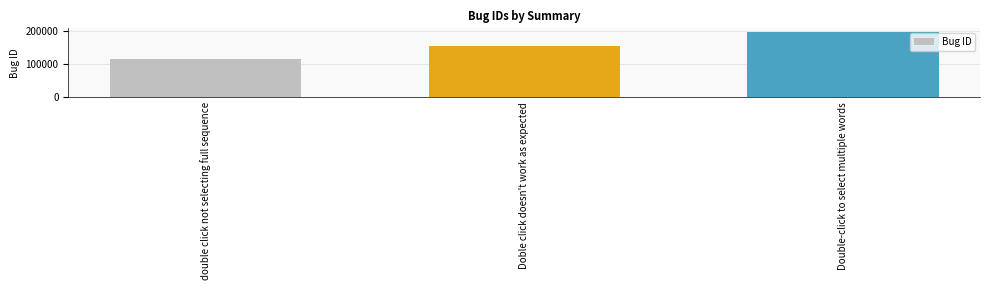

What is the greatest value displayed?

197390